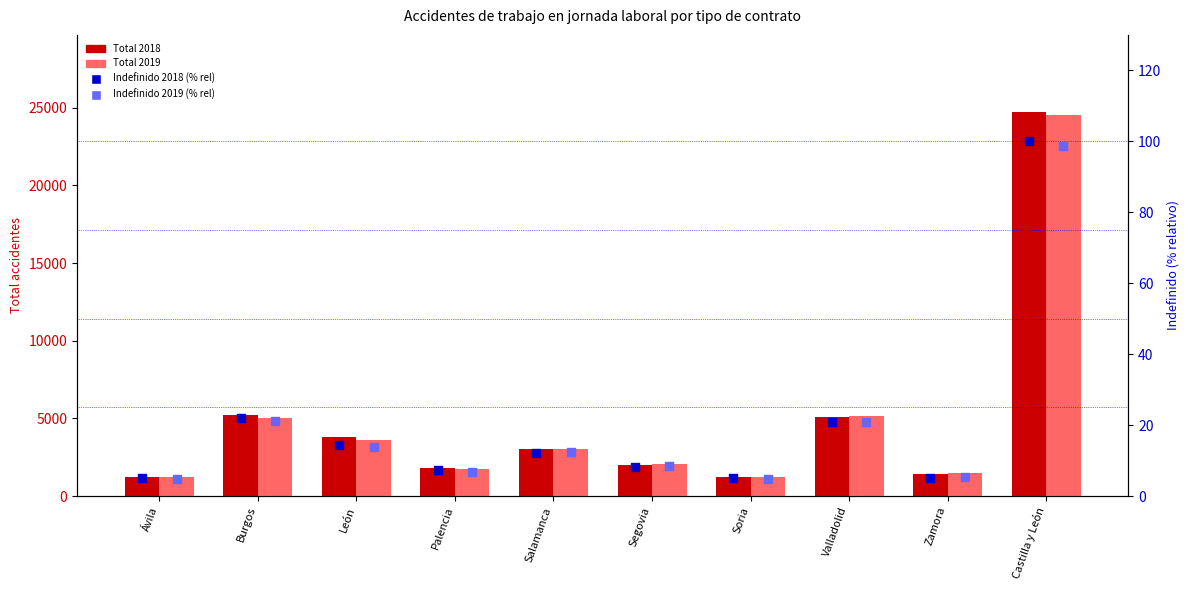

Which series has the widest spread of Y values?

Total 2018